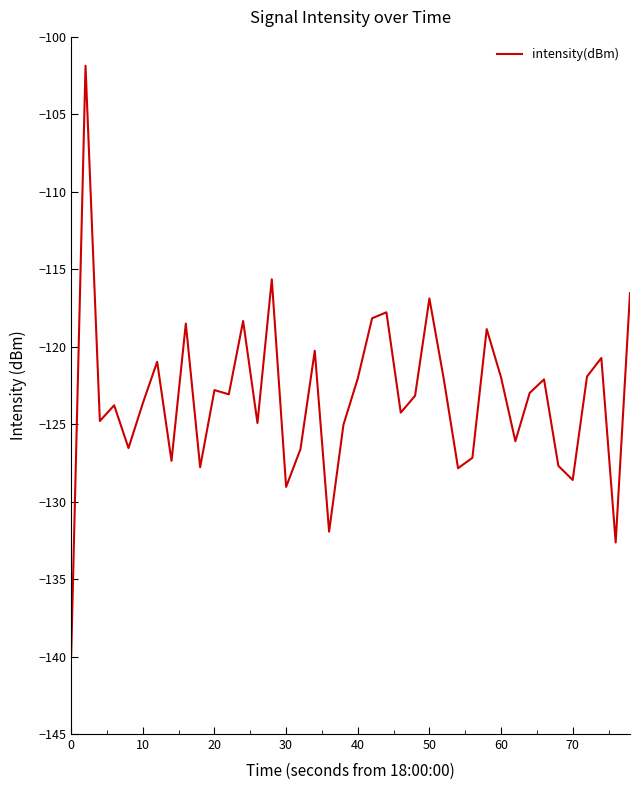

What is the difference between the maximum and minimum values?

38.1